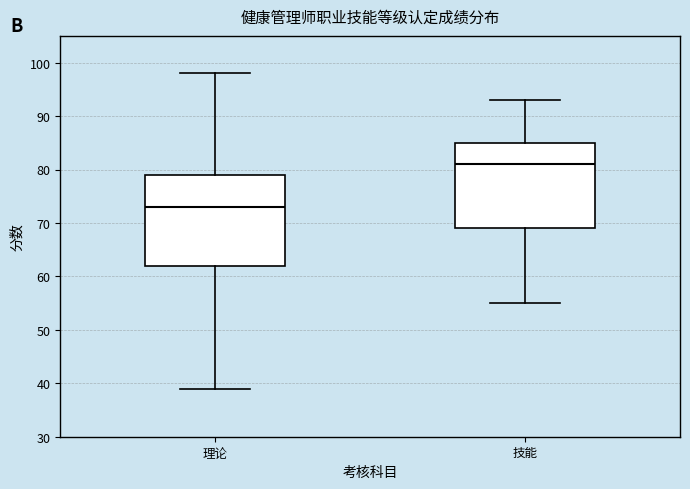

Reading left to right, transcribe this box plot: for each box, give where its median line is, the range the box spans, and where its two whiskers end, as read against the y-axis. The values are not printed on the chart, so give them approximately, as read against the axis.

理论: median 73, box 62 to 79, whiskers 39 to 98
技能: median 81, box 69 to 85, whiskers 55 to 93